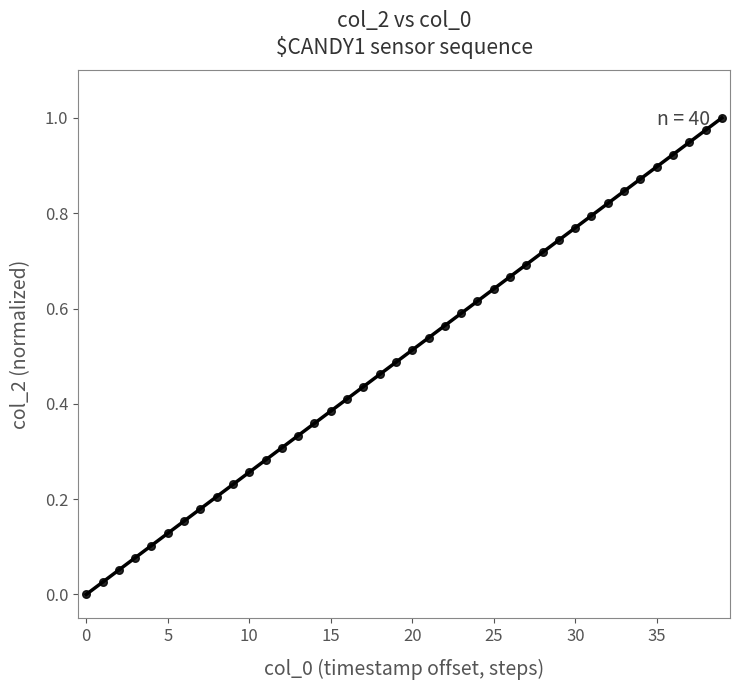

What is the range of X values (max minus min)?

39.0